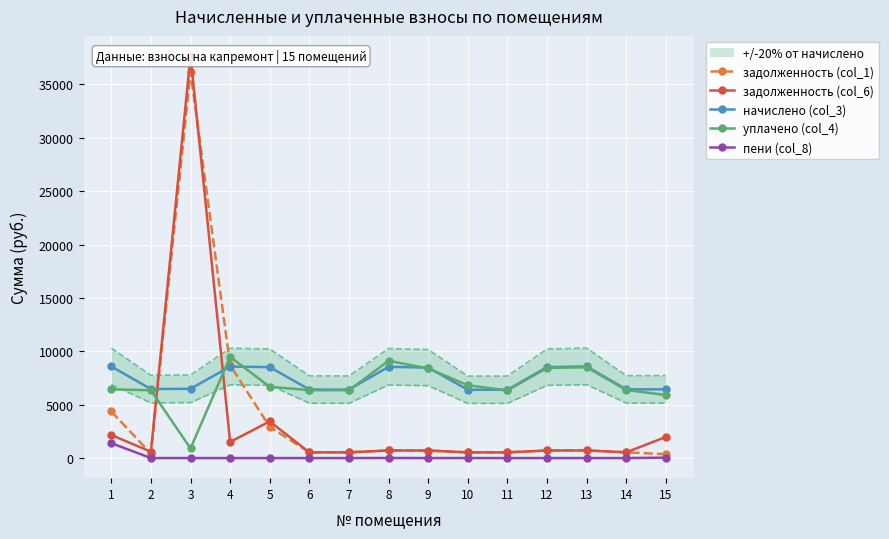

What is the average value of the задолженность (col_1) series?

3898.3